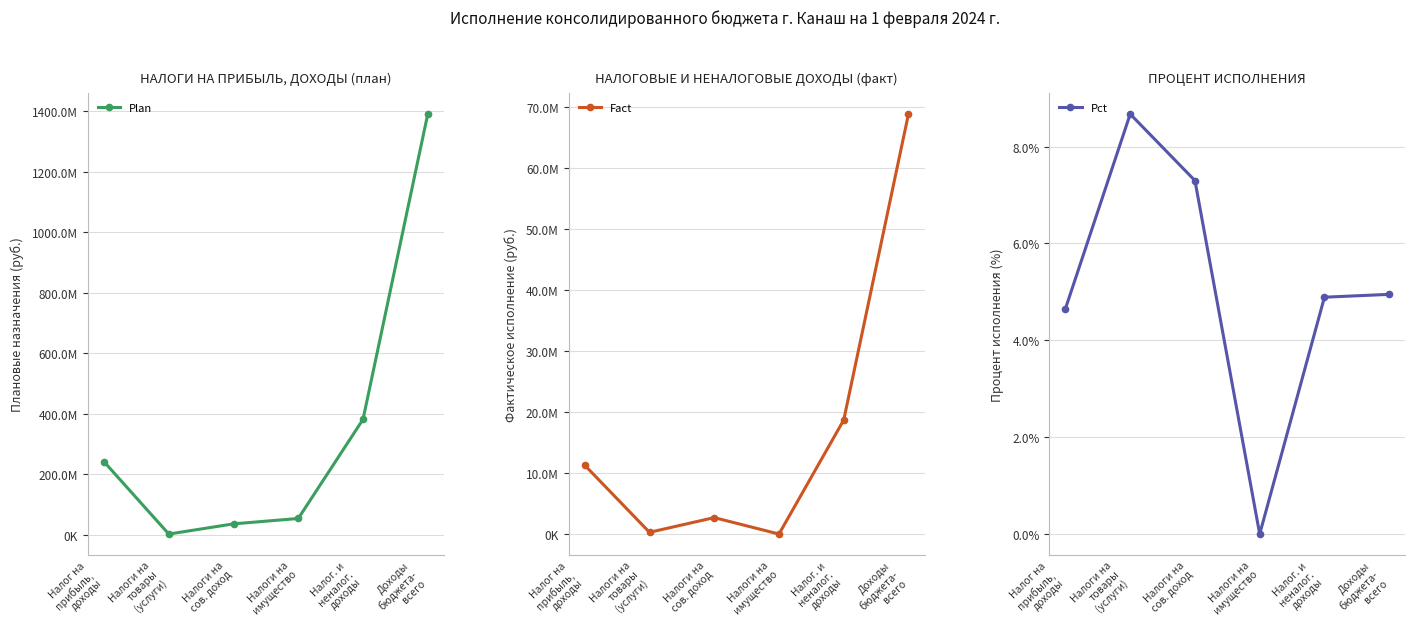

True or false: Plan and Pct intersect in this chart.

False